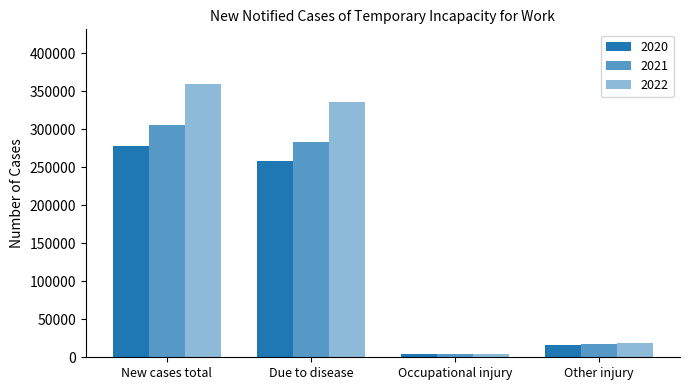

The value of 2022 at Other injury is 32338. True or false?

False